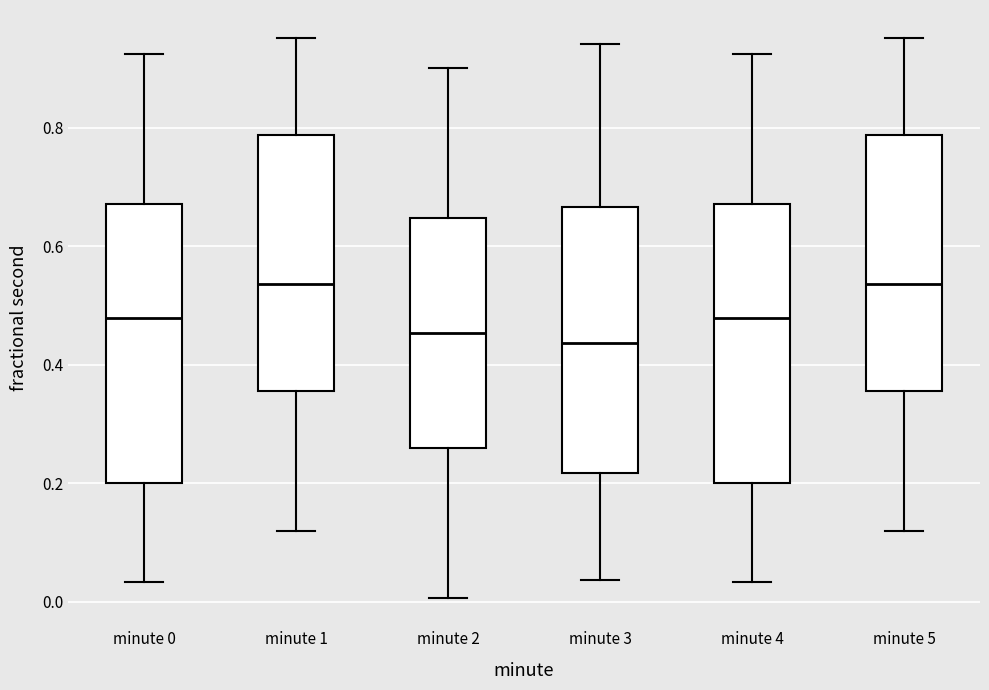

Reading left to right, read every box against the y-axis: the position of its median line, the range the box covers, and the ends of its whiskers. The values are not printed on the chart, so give them approximately, as read against the axis.

minute 0: median 0.48, box 0.20 to 0.68, whiskers 0.04 to 0.92
minute 1: median 0.54, box 0.36 to 0.78, whiskers 0.12 to 0.96
minute 2: median 0.46, box 0.26 to 0.64, whiskers 0.00 to 0.90
minute 3: median 0.44, box 0.22 to 0.66, whiskers 0.04 to 0.94
minute 4: median 0.48, box 0.20 to 0.68, whiskers 0.04 to 0.92
minute 5: median 0.54, box 0.36 to 0.78, whiskers 0.12 to 0.96